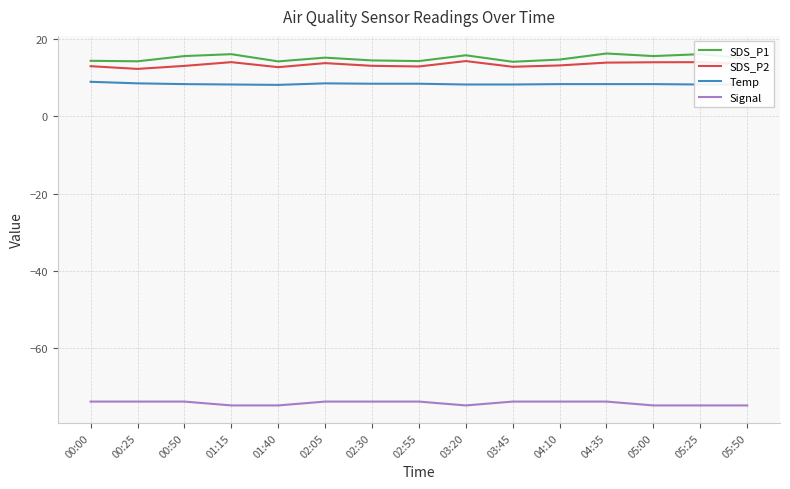

What is the sum of all SDS_P2 values?

201.7